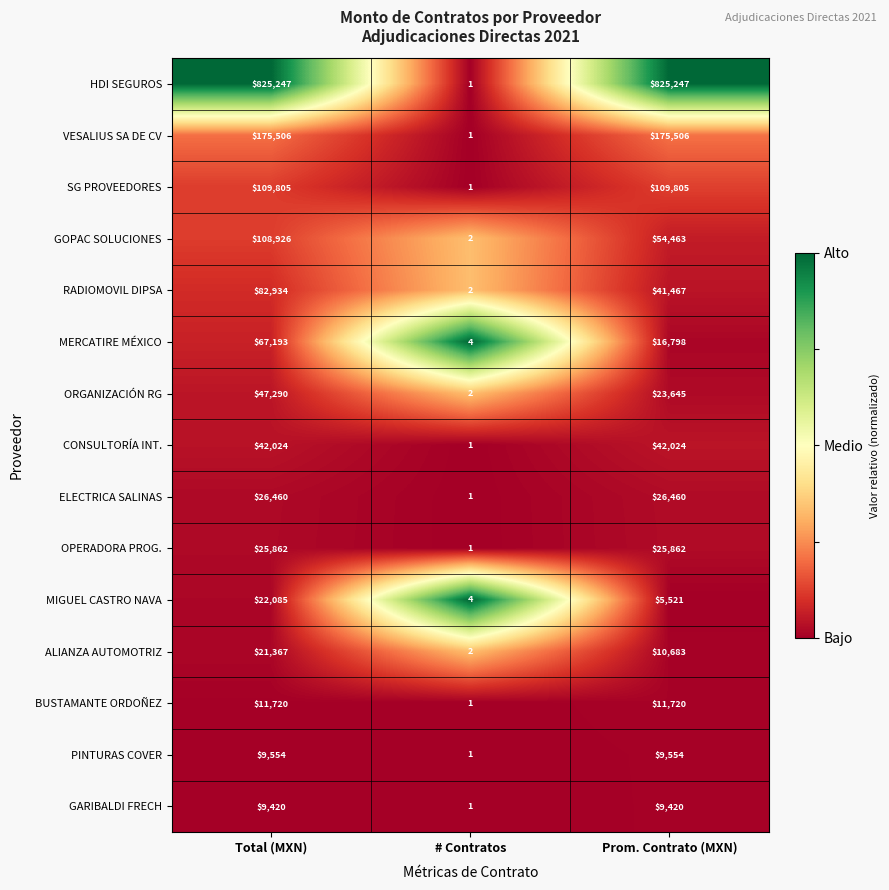

Rank the series at Total (MXN) from lowest to highest value.

GARIBALDI FRECH, PINTURAS COVER, BUSTAMANTE ORDOÑEZ, ALIANZA AUTOMOTRIZ, MIGUEL CASTRO NAVA, OPERADORA PROG., ELECTRICA SALINAS, CONSULTORÍA INT., ORGANIZACIÓN RG, MERCATIRE MÉXICO, RADIOMOVIL DIPSA, GOPAC SOLUCIONES, SG PROVEEDORES, VESALIUS SA DE CV, HDI SEGUROS